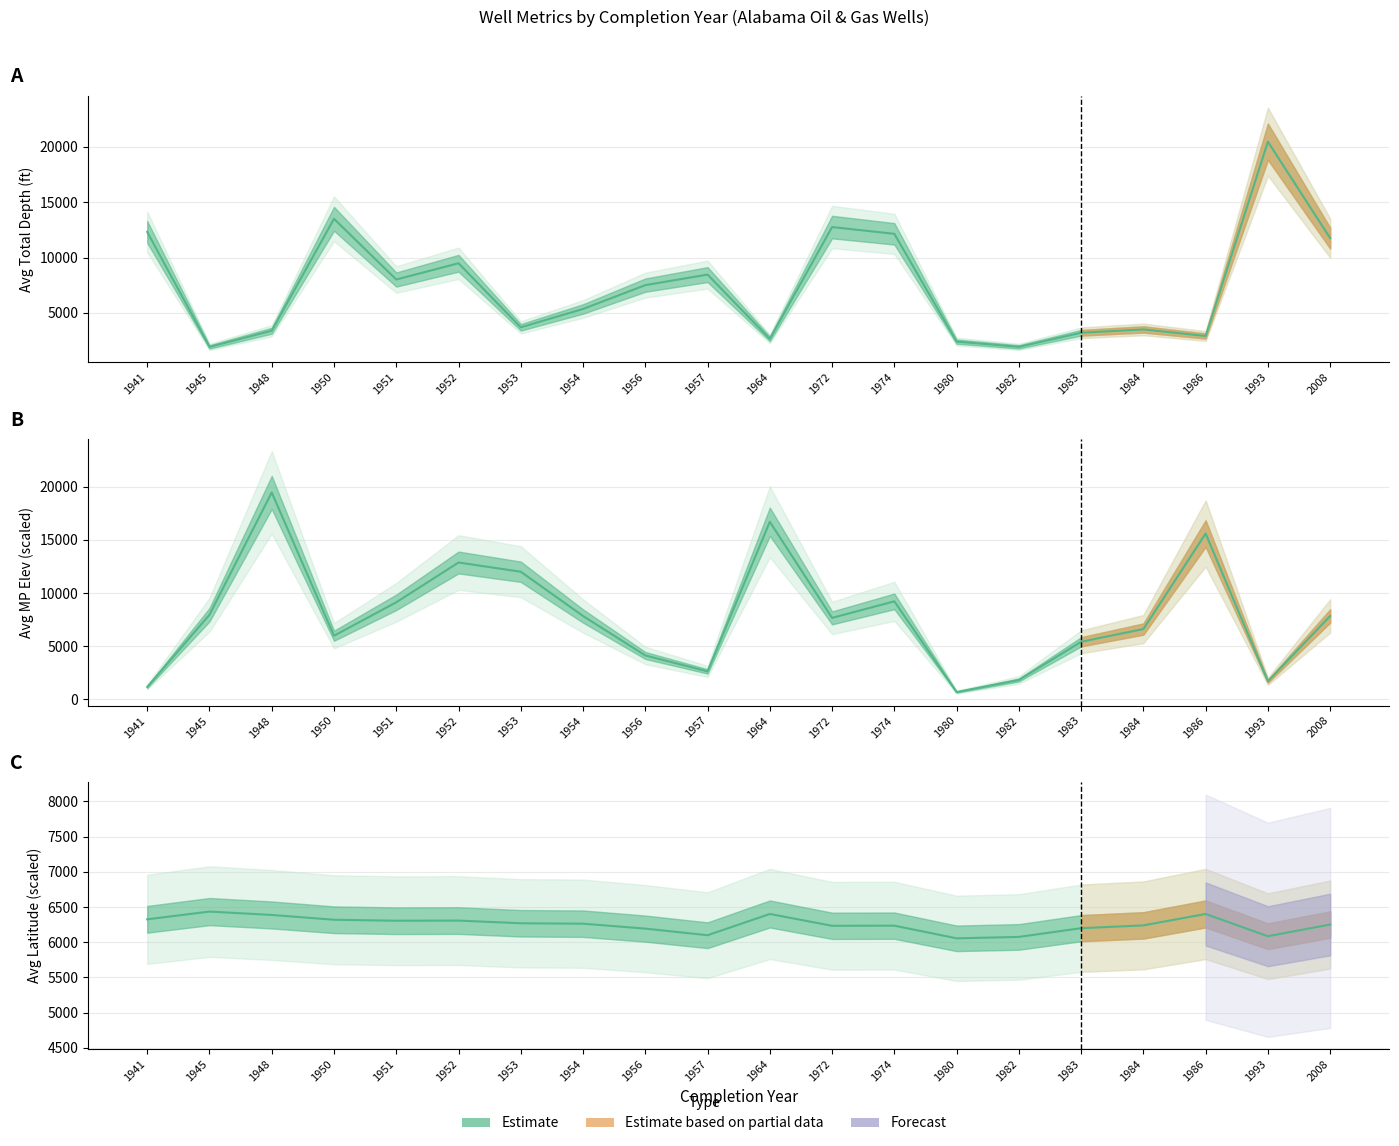

What is the value of the avg_latitude (line) point at the 6th from the left?

6308